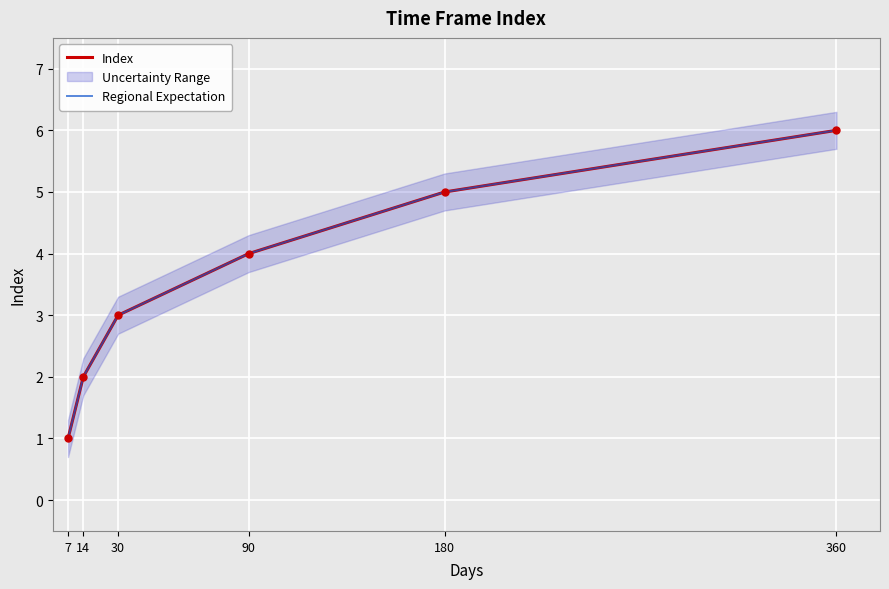

At 30, list the series in order from largest to smallest.

Index, Regional Expectation